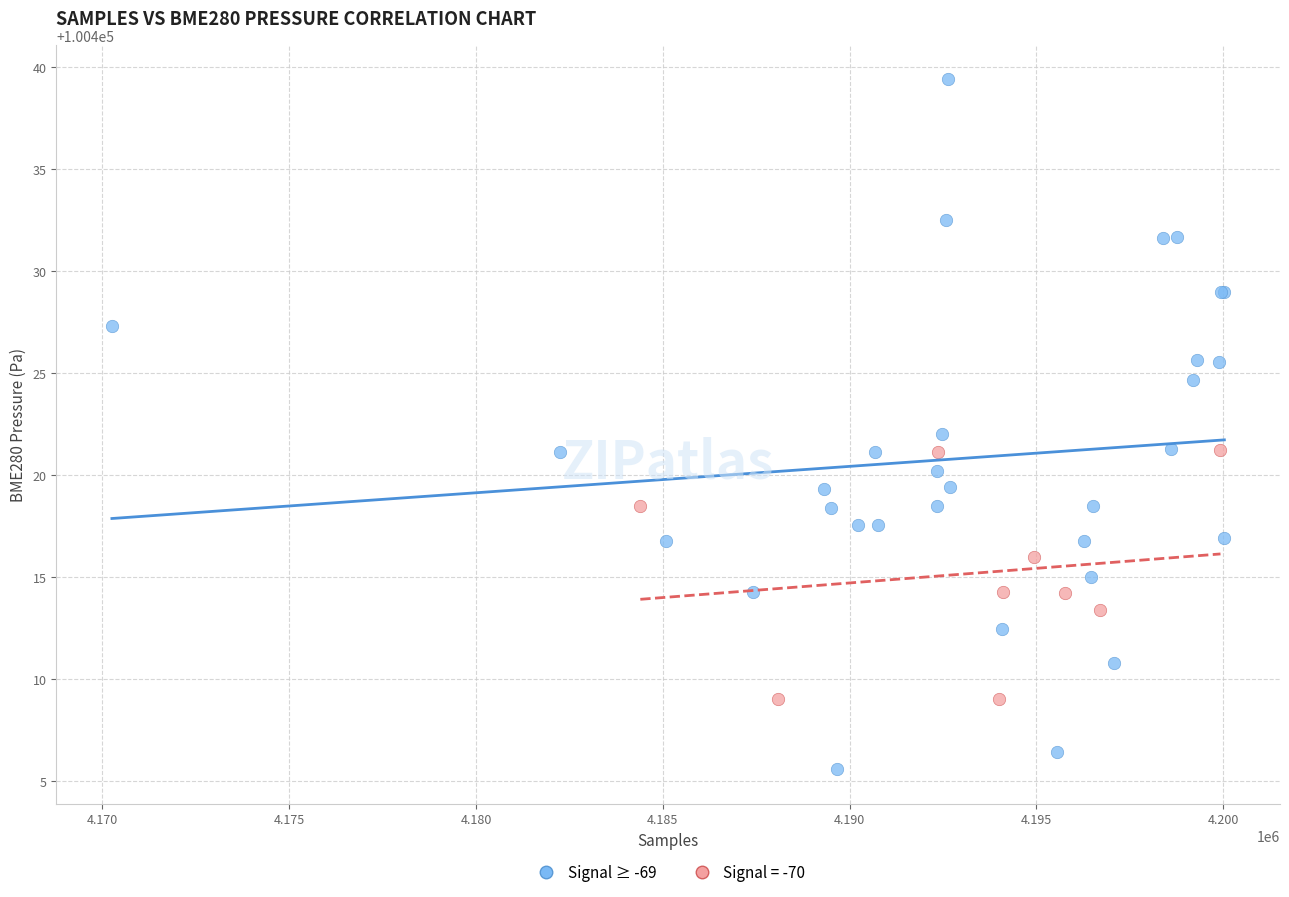

Which series has the largest Y range (max minus min)?

Signal ≥ -69